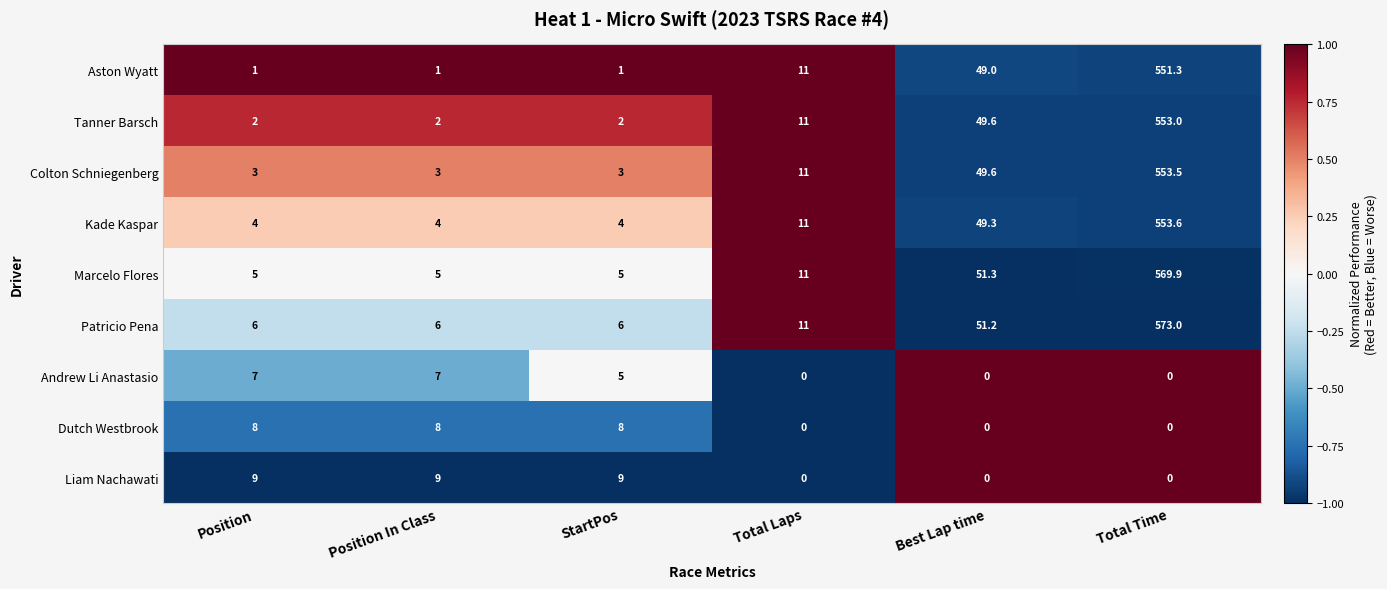

List the series in order of their peak value, highest first.

Patricio Pena, Marcelo Flores, Kade Kaspar, Colton Schniegenberg, Tanner Barsch, Aston Wyatt, Liam Nachawati, Dutch Westbrook, Andrew Li Anastasio